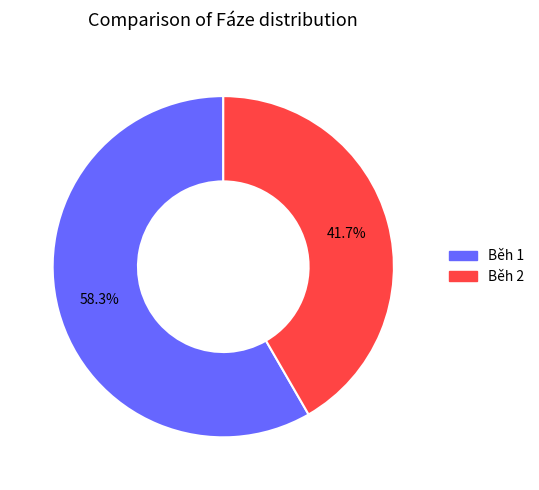

Which category has the biggest portion of the pie?

Běh 1